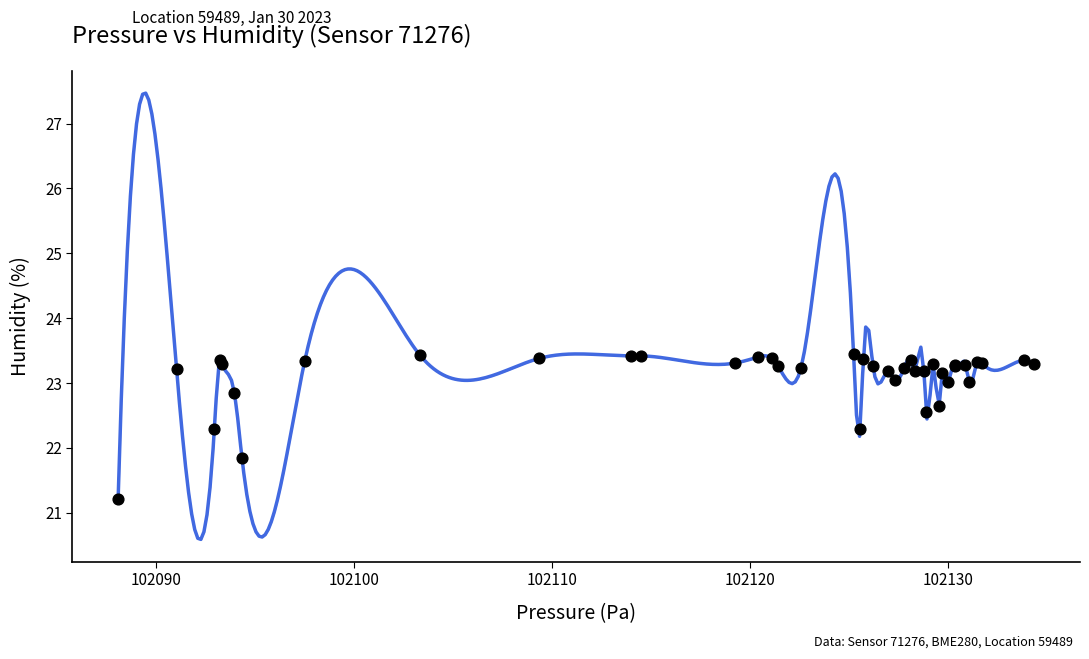

What Y value in the scatter plot is closest to 22?

21.9